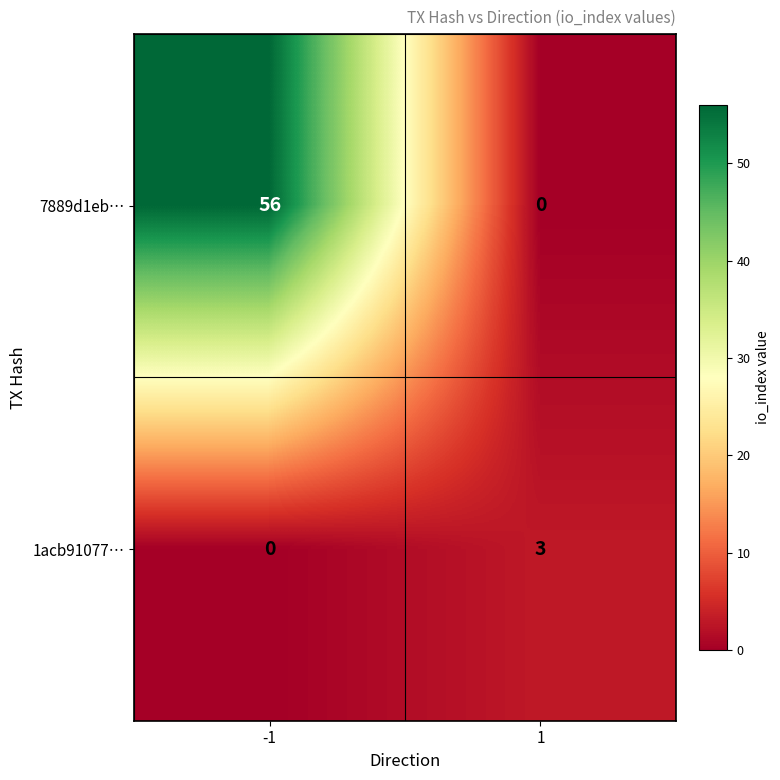

What is the maximum value for 7889d1eb…?

56